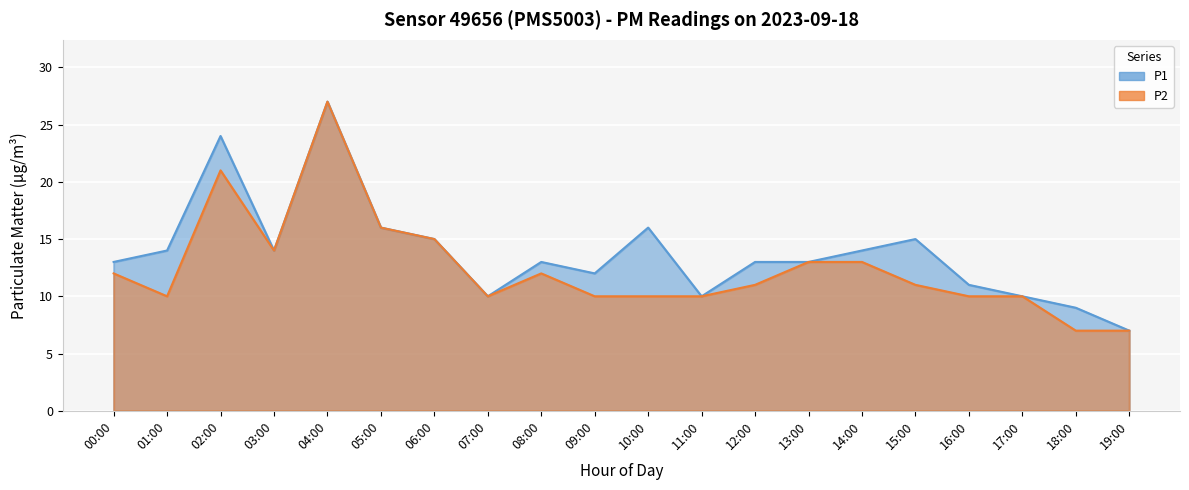

Reading left to right, transcribe all the data shown in this chart.

P1: 13	14	24	14	27	16	15	10	13	12	16	10	13	13	14	15	11	10	9	7
P2: 12	10	21	14	27	16	15	10	12	10	10	10	11	13	13	11	10	10	7	7